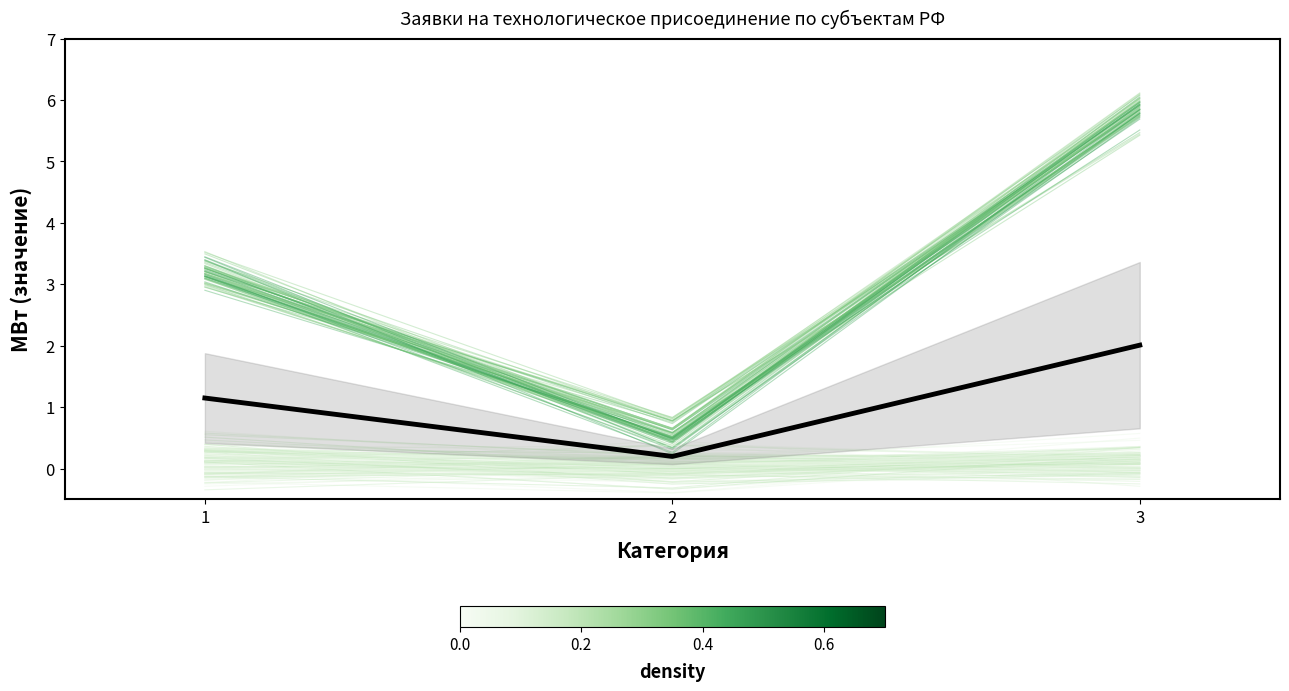

True or false: АО НордЭнерджиСистемс - Тюменская has a value of 1.0 at 2.

False